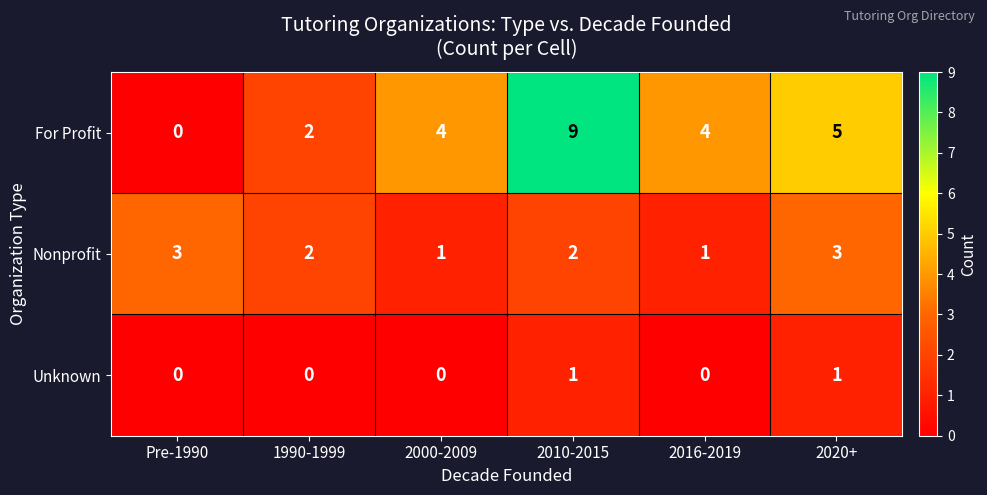

The value of Nonprofit at 2020+ is 1. True or false?

False